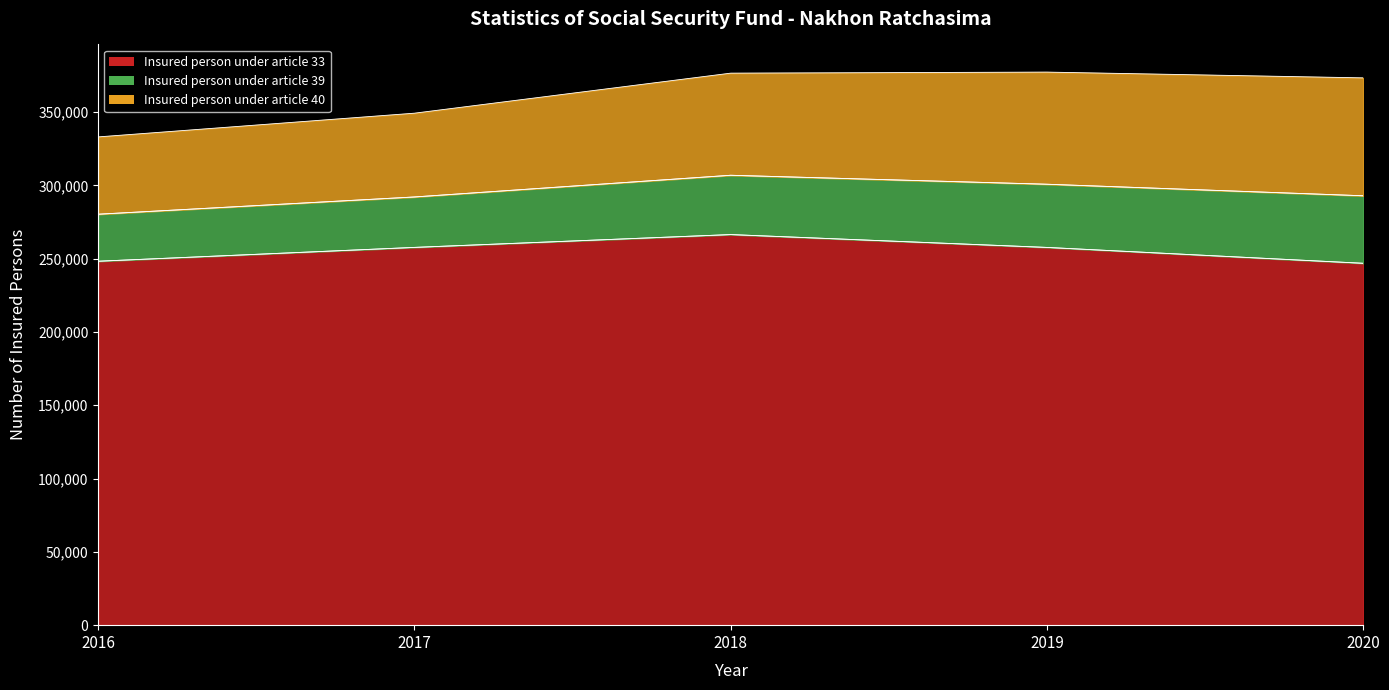

Between 2017 and 2020, which series saw the biggest shift?

Insured person under article 40